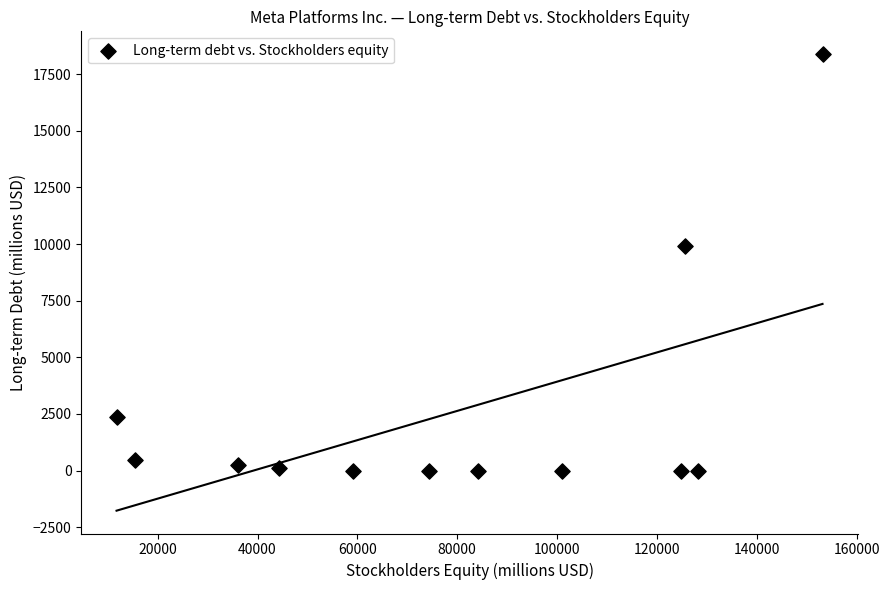

What Y value in the scatter plot is closest to 9192?

9923